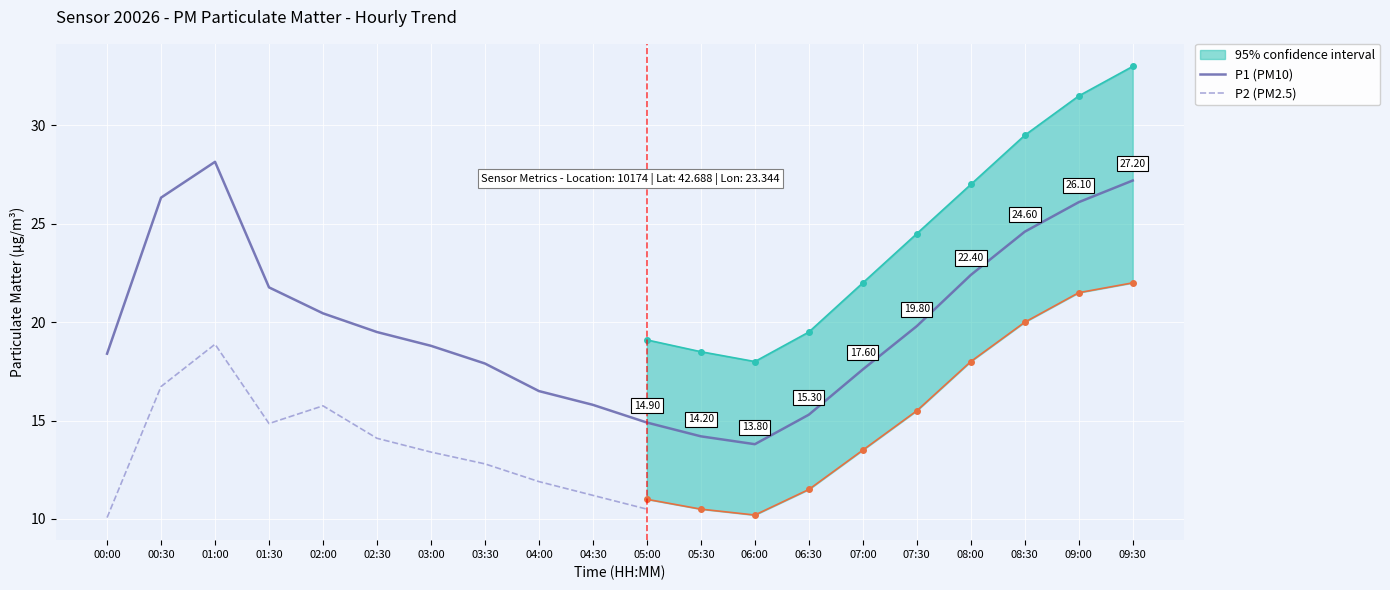

Is this an area chart (filled region under the line)?

No